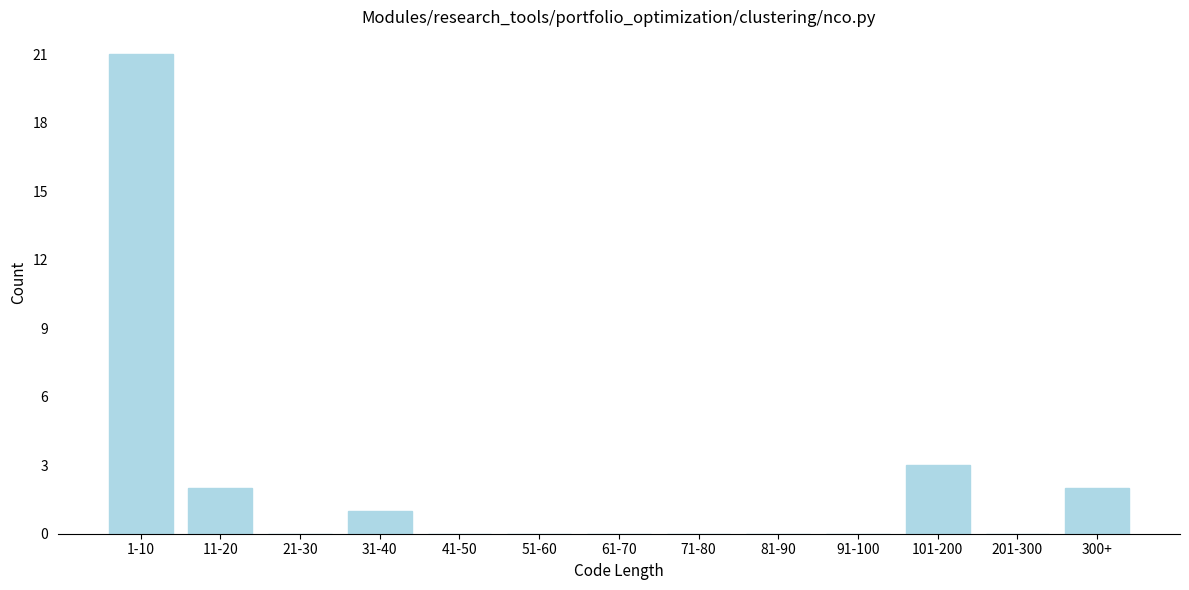

Reading left to right, extract all data points from this chart.

1-10=21	11-20=2	21-30=0	31-40=1	41-50=0	51-60=0	61-70=0	71-80=0	81-90=0	91-100=0	101-200=3	201-300=0	300+=2